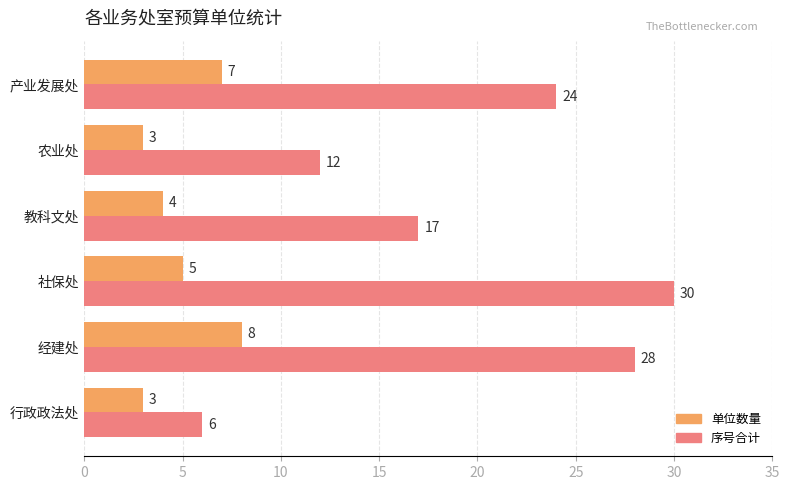

At which label is 序号合计 closest to 18?

教科文处